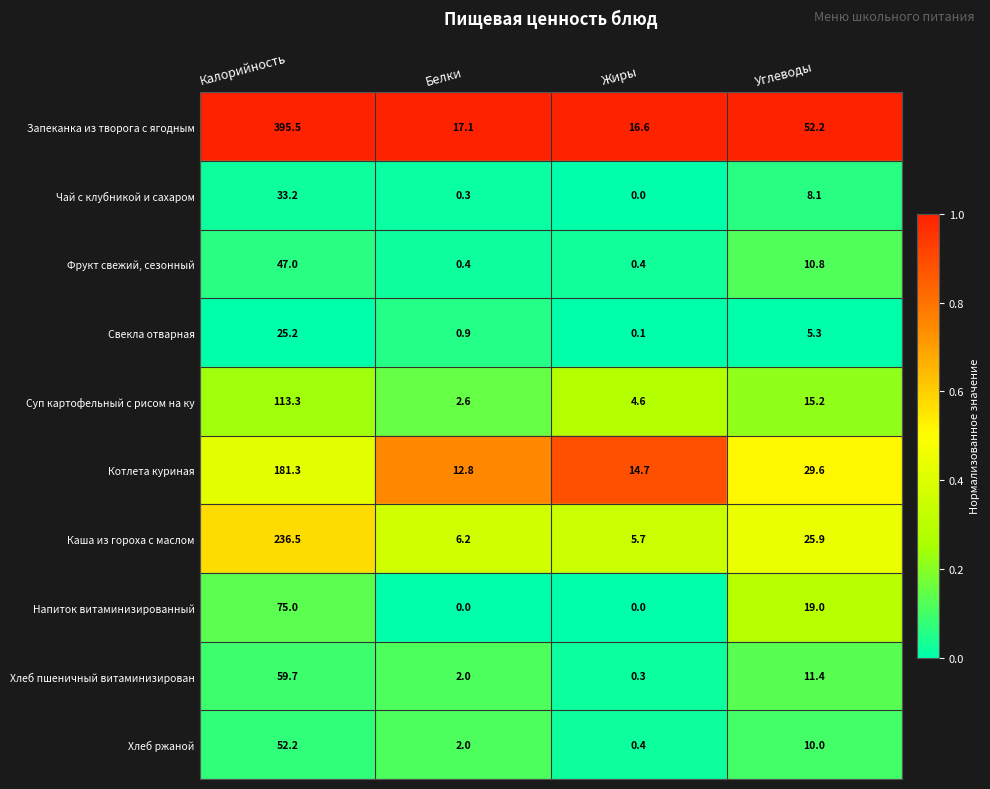

The value of Хлеб ржаной at Белки is 3.1. True or false?

False